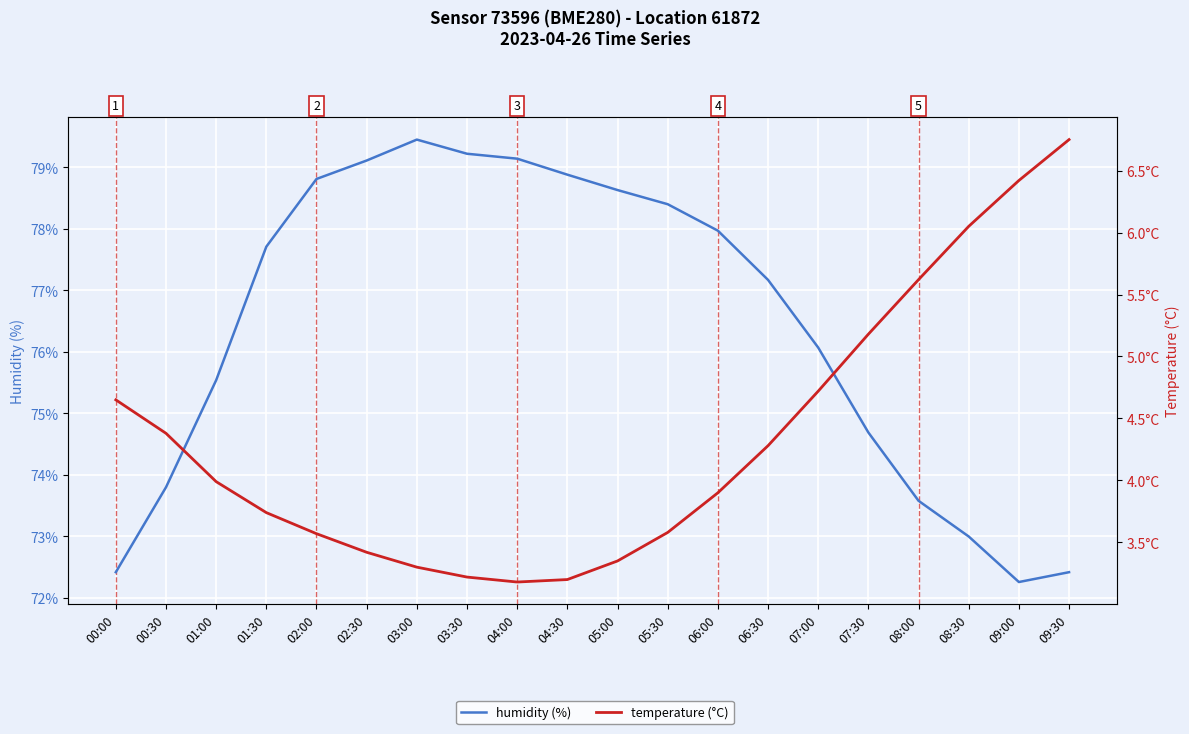

At which label is temperature (°C) closest to 4?

01:00